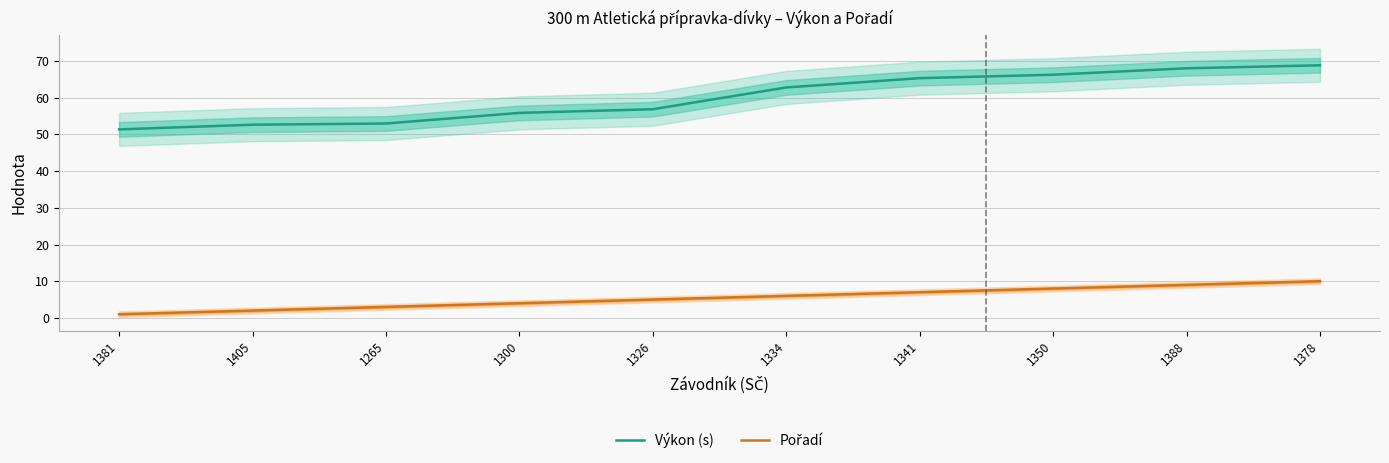

What are all the series names shown in the legend?

Výkon (s), Pořadí